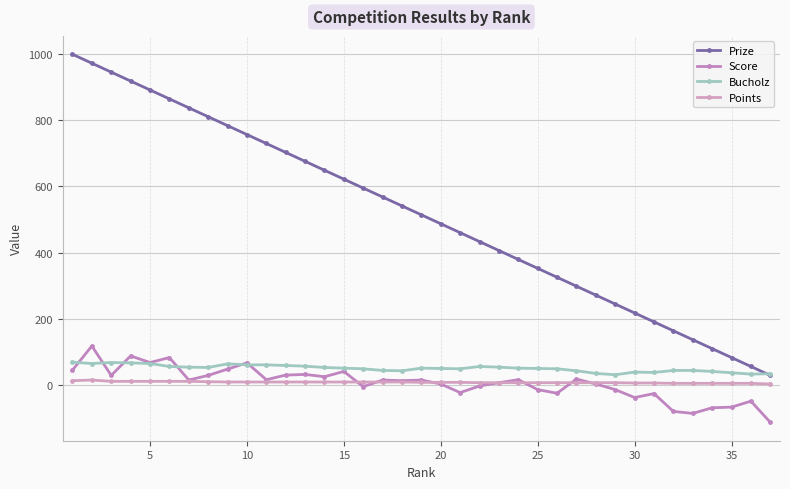

What is the difference between the maximum and minimum values in the Points series?

12